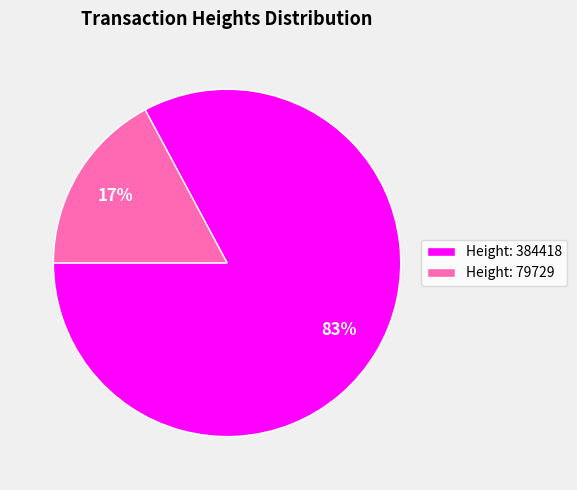

To the nearest percent, what percentage of the pie is Height: 384418?

83%